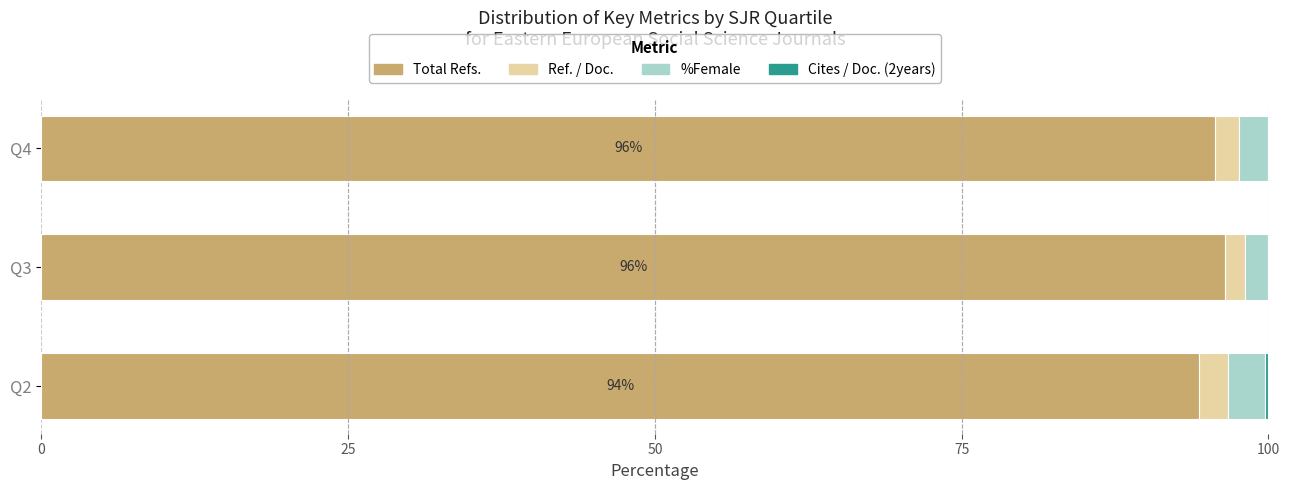

The value of Total Refs. at Q3 is 96.4. True or false?

True